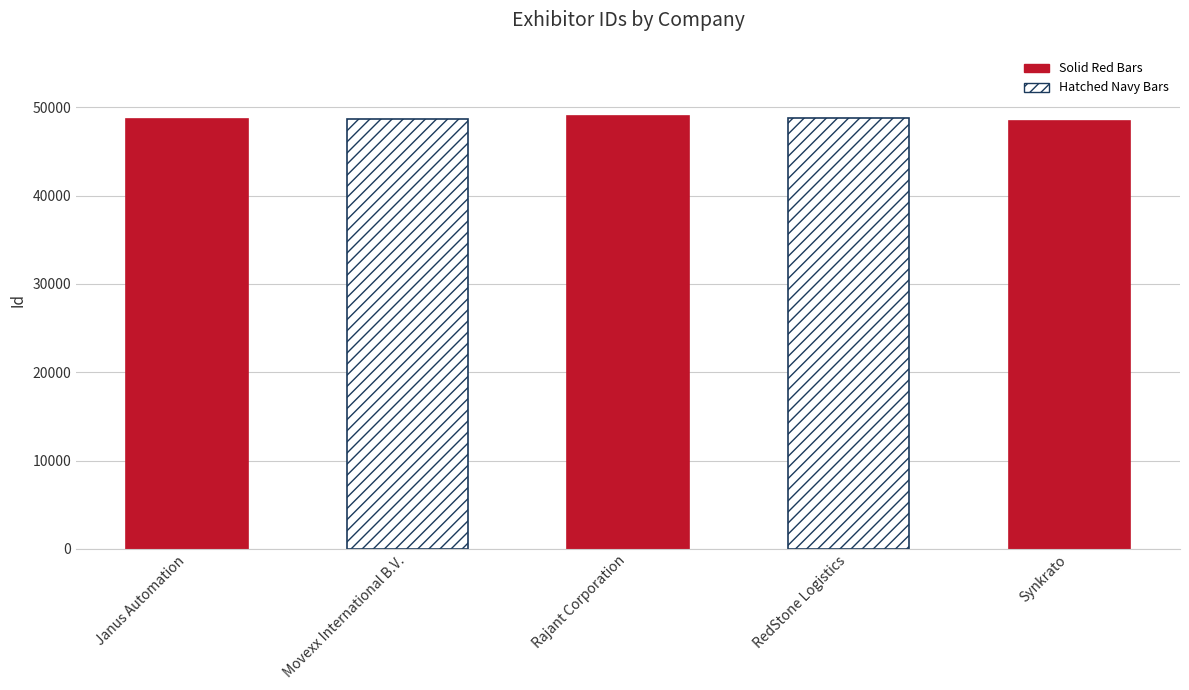

Which has a higher value, Janus Automation or RedStone Logistics?

RedStone Logistics